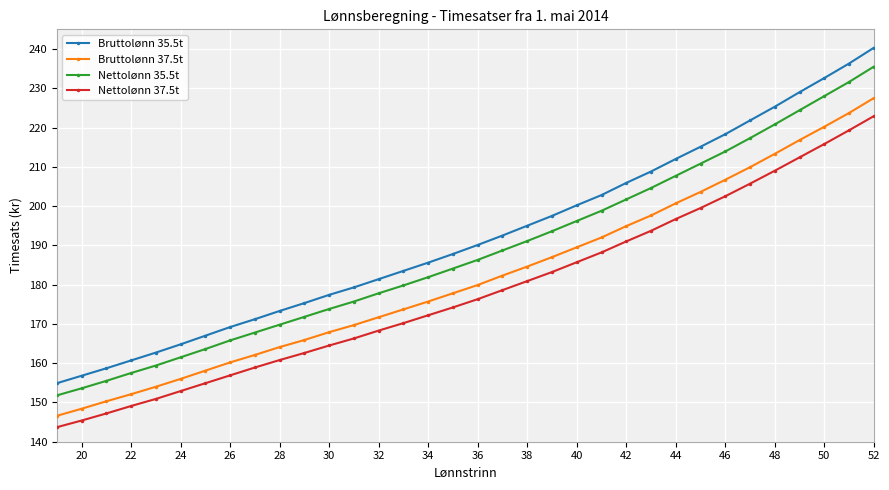

True or false: Bruttolønn 35.5t and Nettolønn 37.5t intersect in this chart.

False